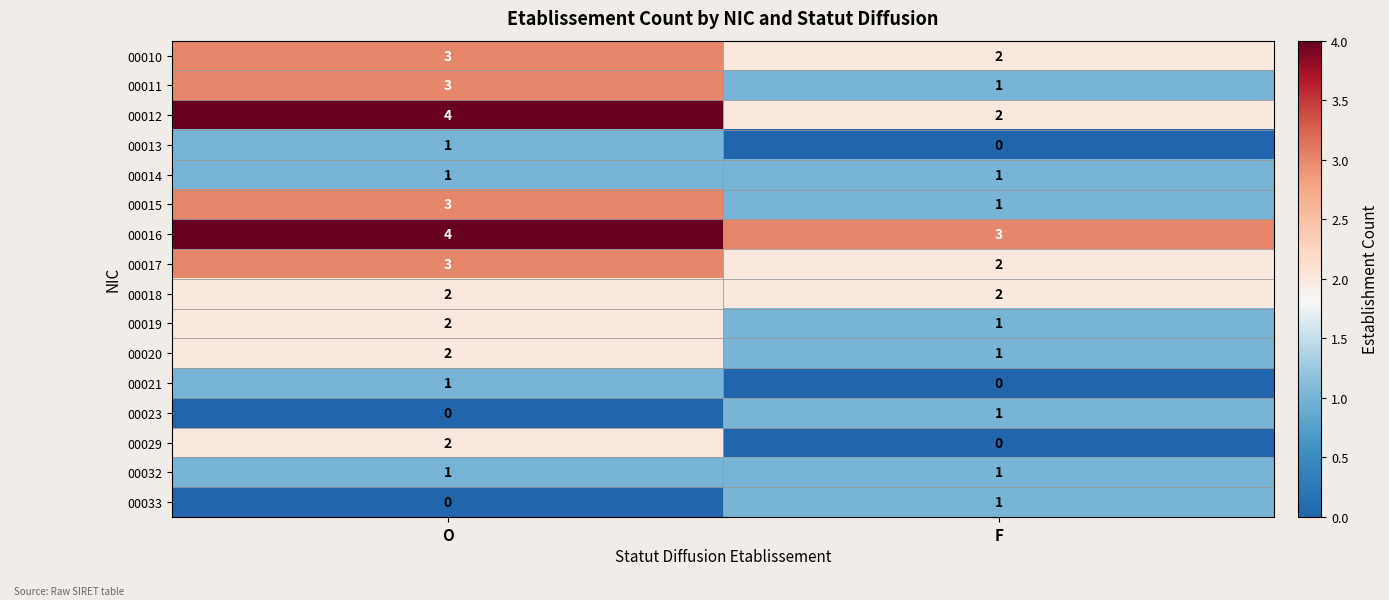

What is the sum of the 00010 values at F and O?

5